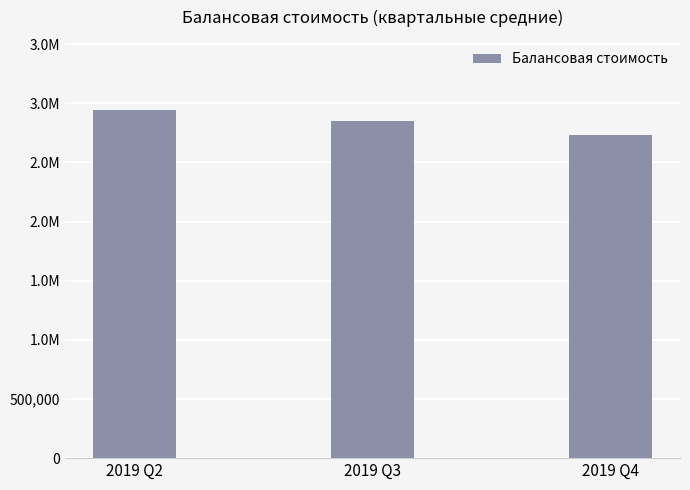

Rank the categories by value from highest to lowest.

2019 Q2, 2019 Q3, 2019 Q4